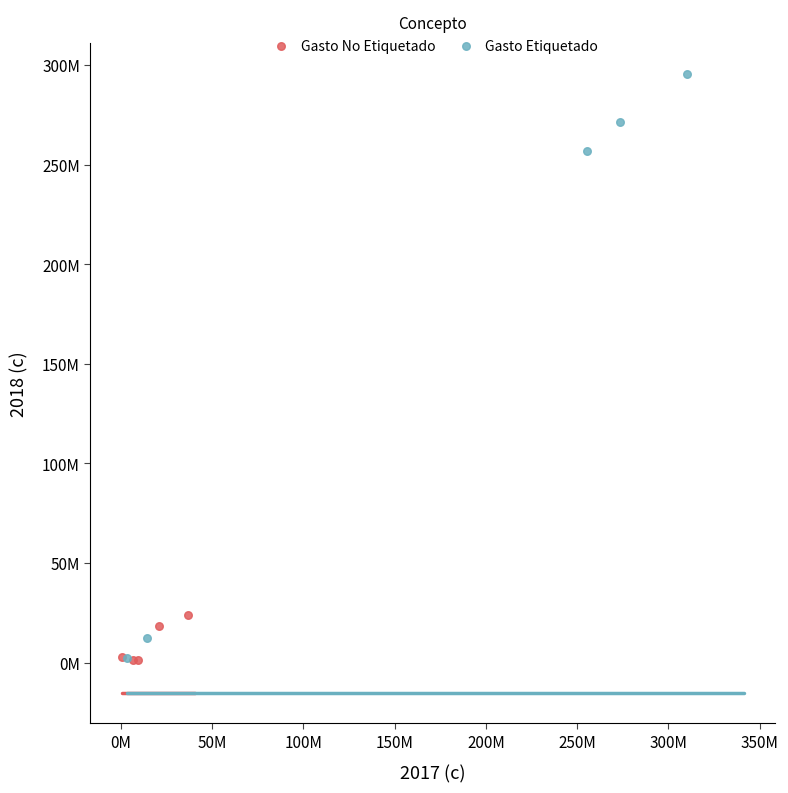

Which series contains the highest Y value?

Gasto Etiquetado